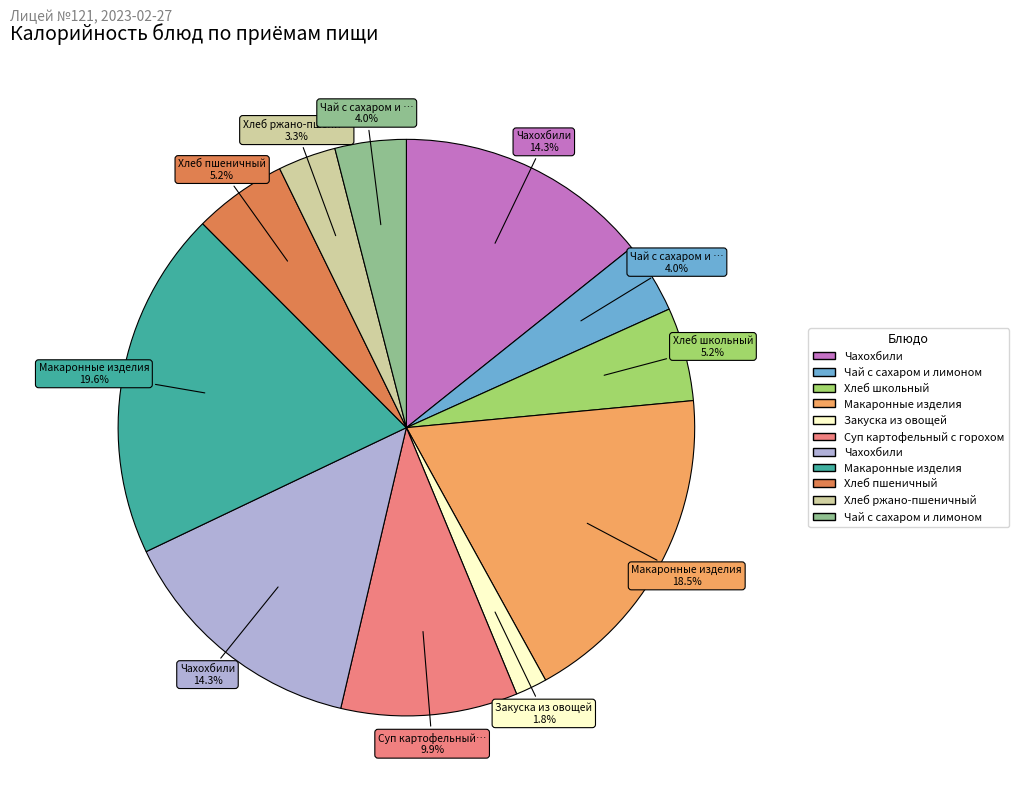

Is there any slice that represents more than half of the pie?

No